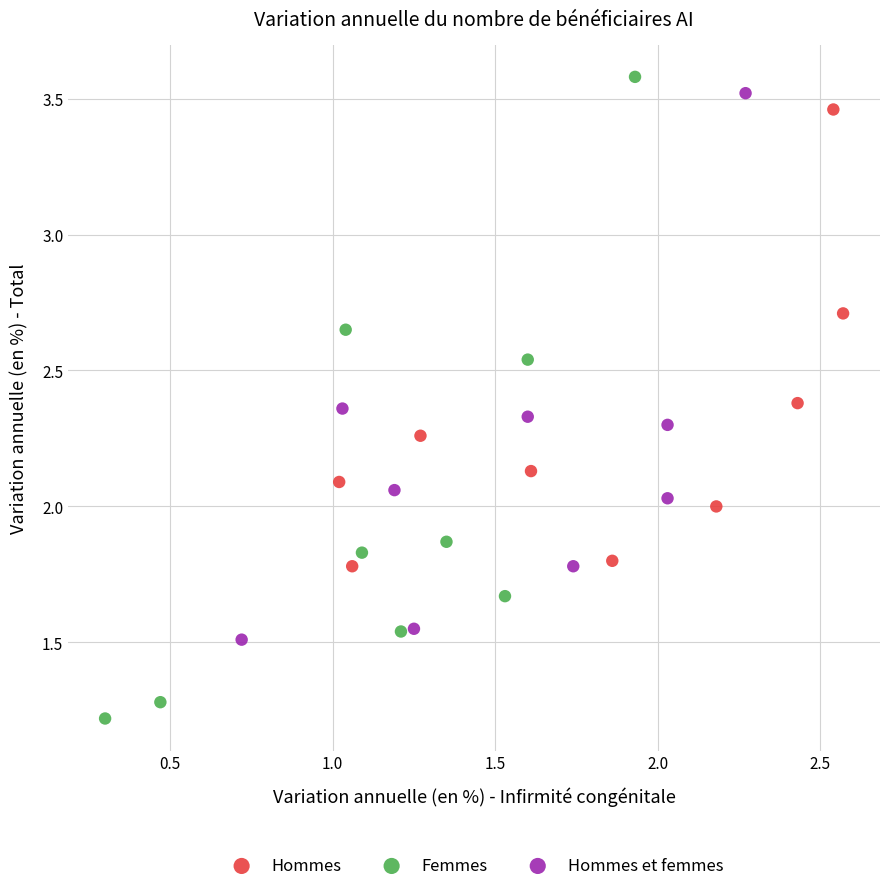

Which series contains the lowest Y value?

Femmes